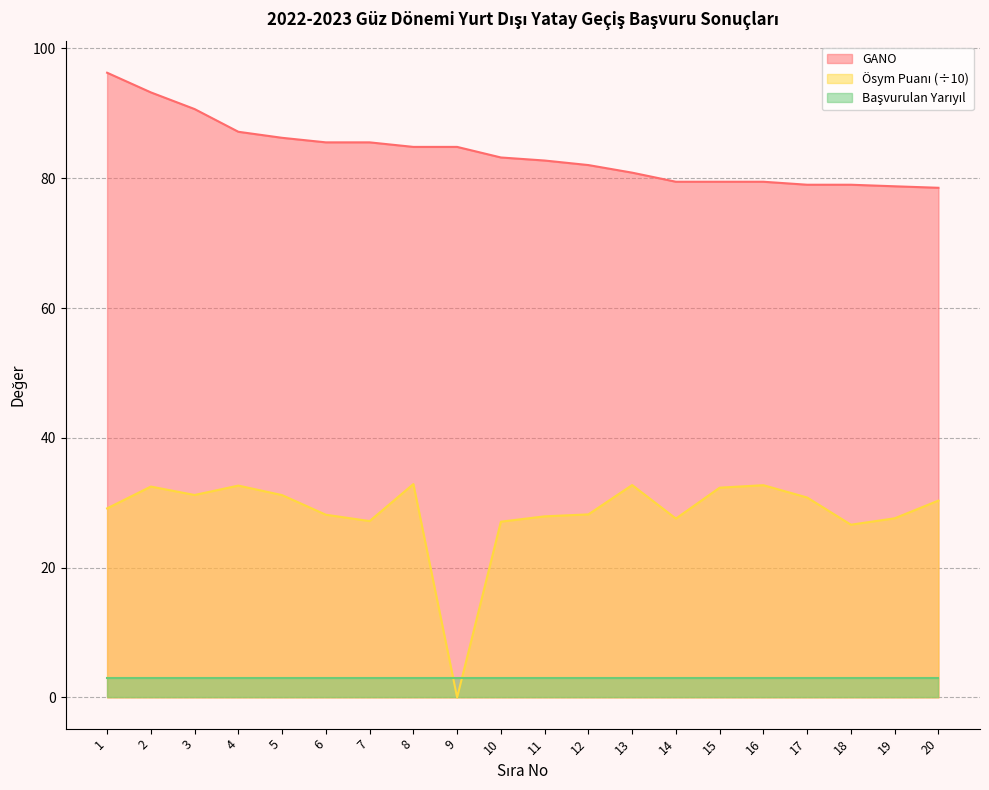

Where is the first local maximum for Ösym Puanı?

2